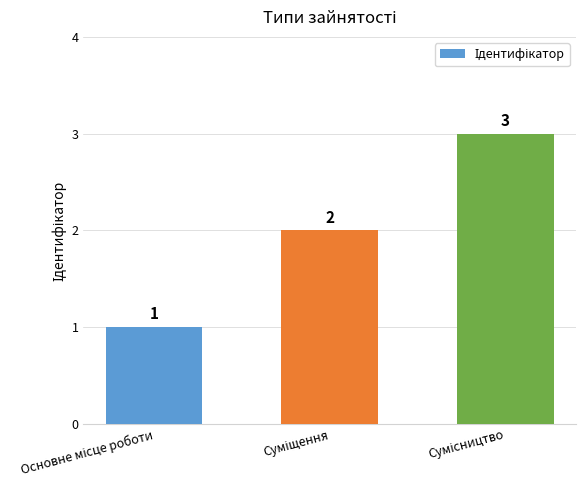

What is the value of the 2nd bar from the left?

2